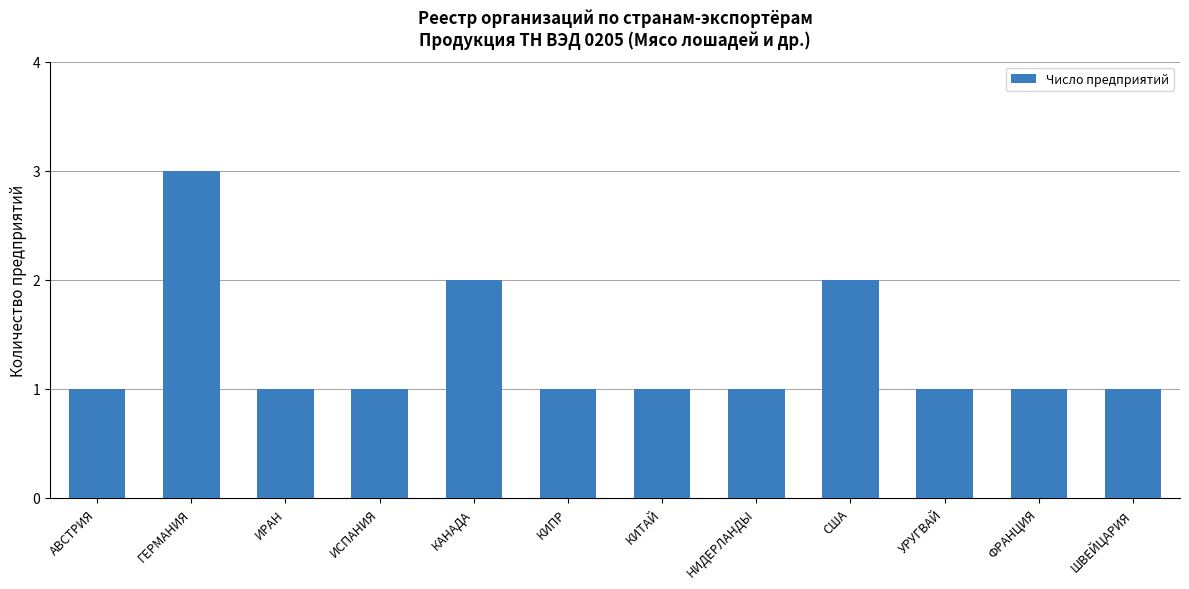

What is the sum of the values at ИРАН and ГЕРМАНИЯ?

4